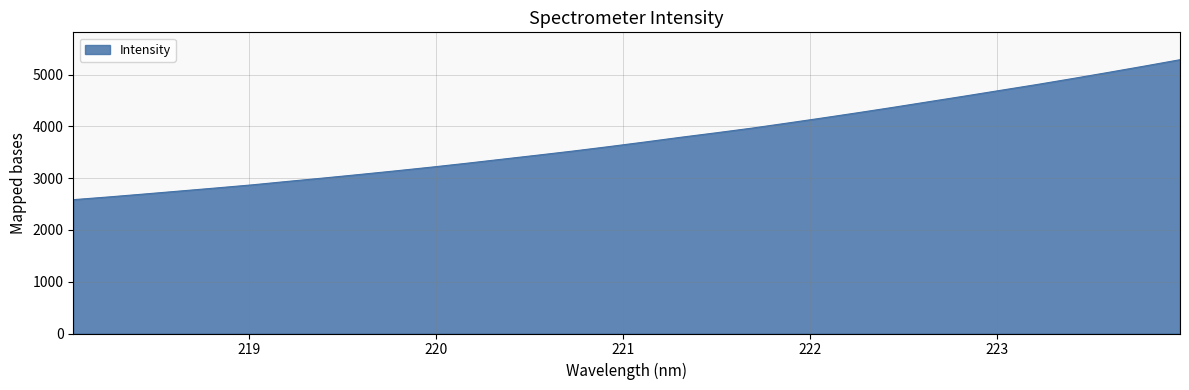

What is the minimum value shown in the chart?

2584.8